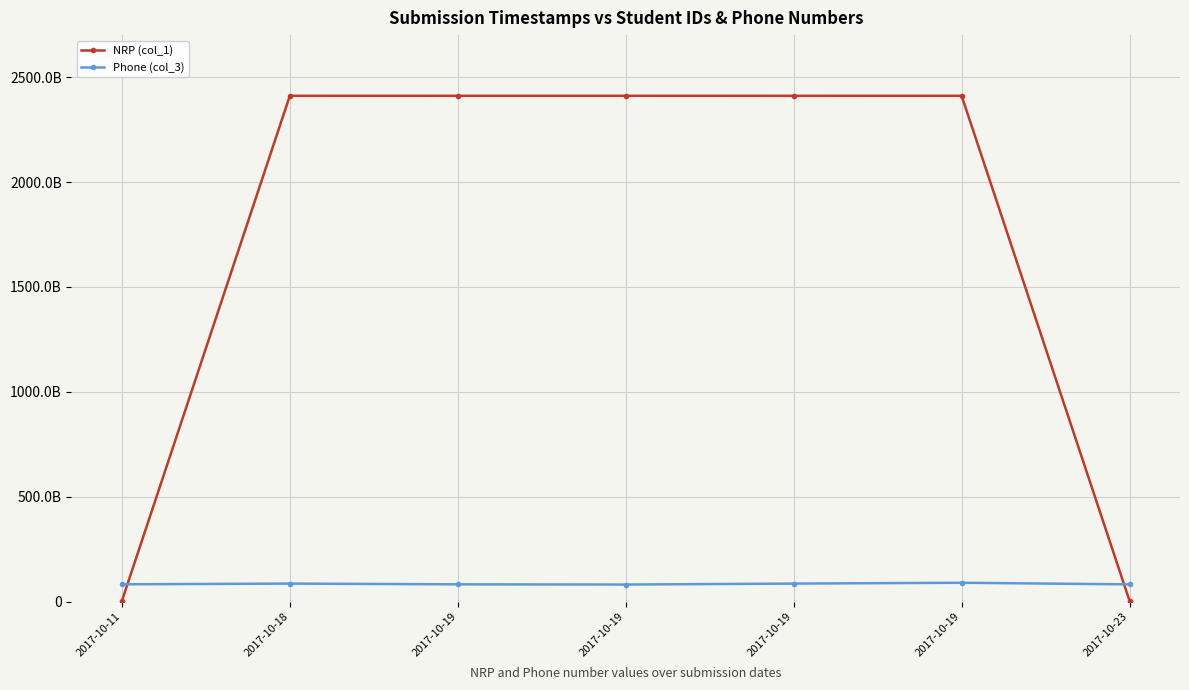

What is the sum of the NRP (col_1) values at 2017-10-18 and 2017-10-19?

4822680000202